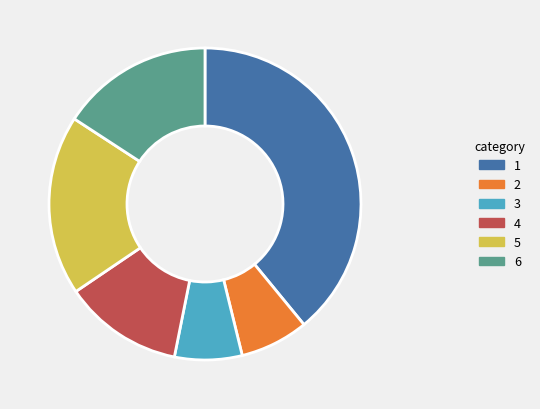

Which slice is the largest?

1